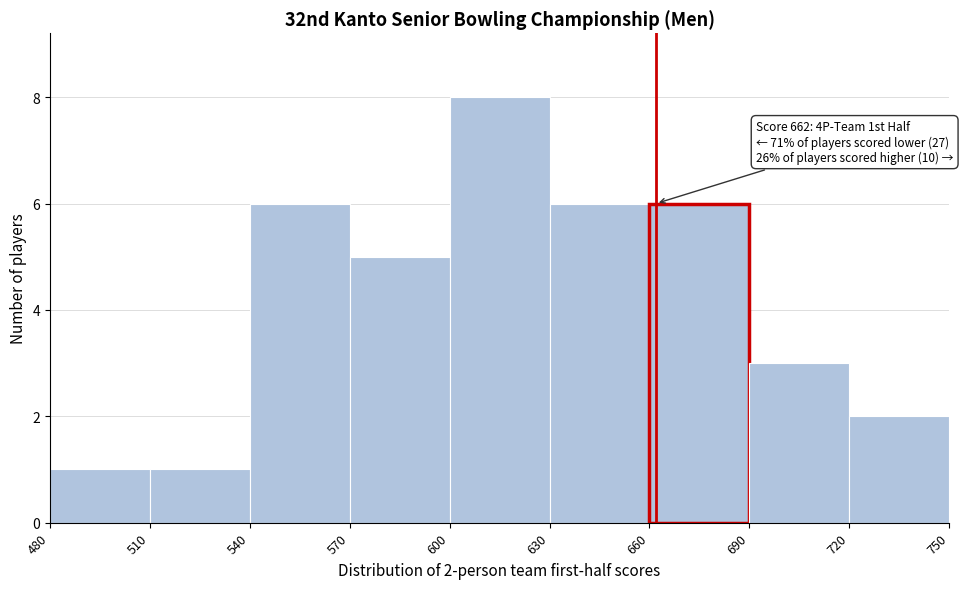

Which range on the x-axis has the tallest bar?

600 to 630